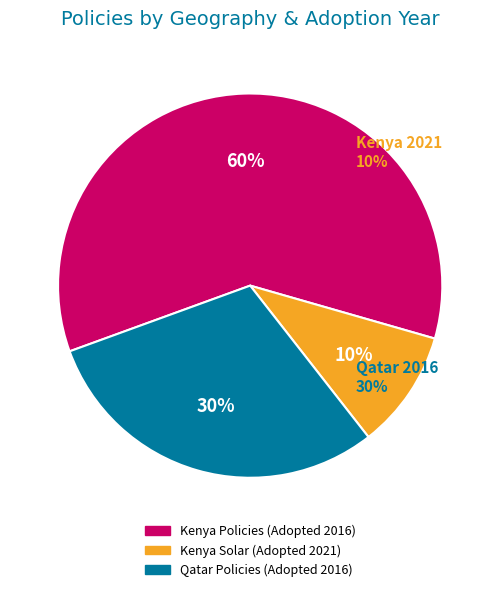

Does KS IEC/TS 62257-9-8:2020
Solar Energy Kits represent more than half of the total?

No